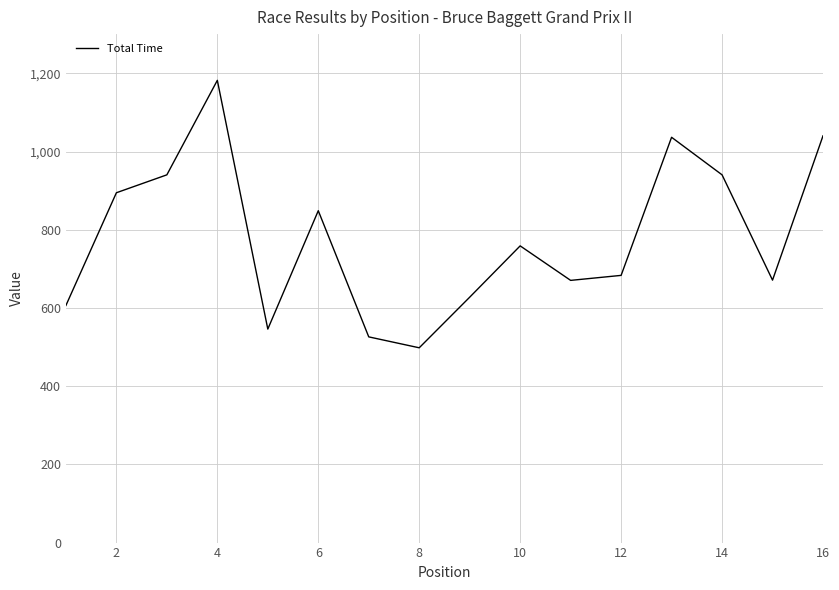

What is the greatest value displayed?

1182.2